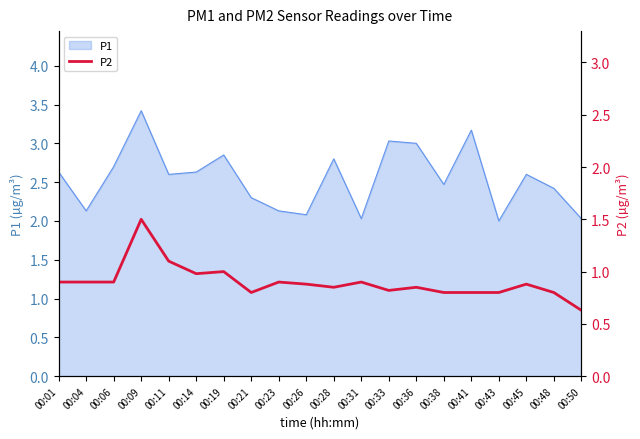

How many categories are shown in the chart?

20